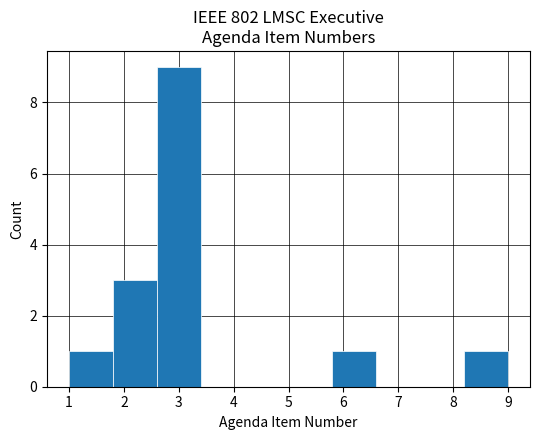

Over which range of the x-axis is the bar tallest?

2.6 to 3.4